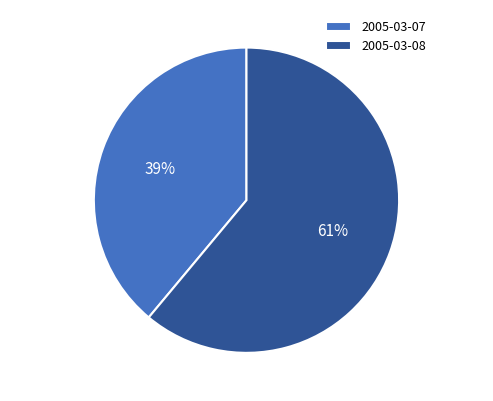

Is 2005-03-07 the majority of the pie?

No